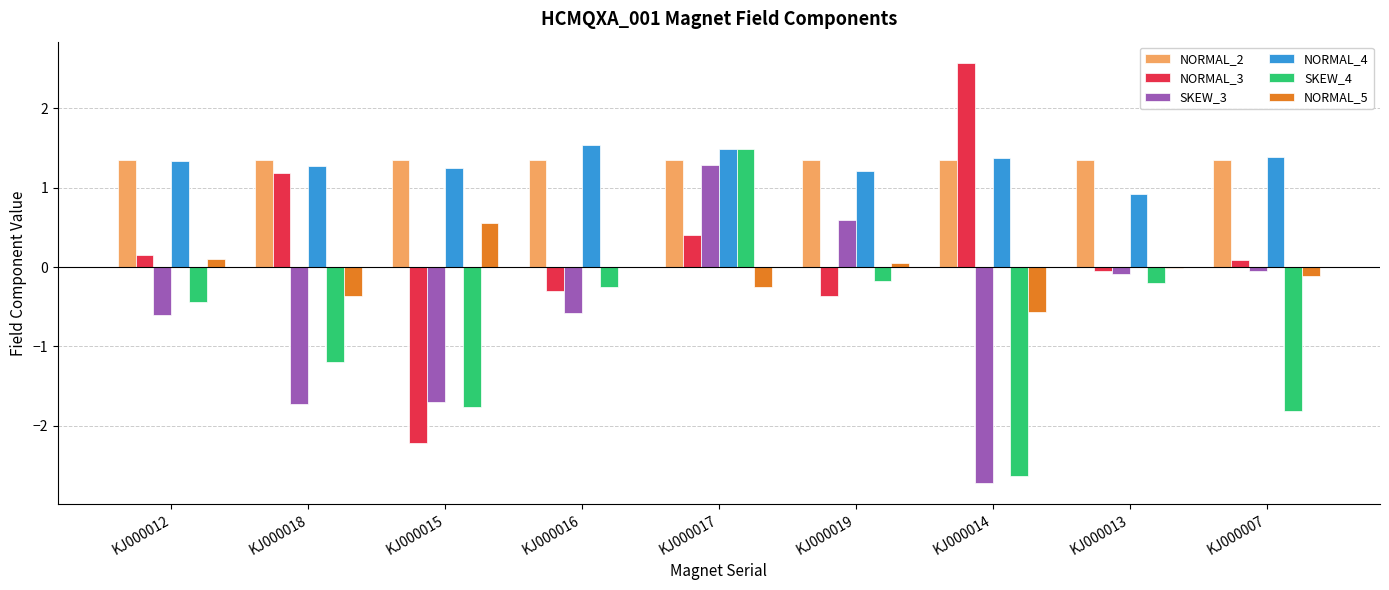

The NORMAL_5 series shows 0.2 at KJ000015. True or false?

False